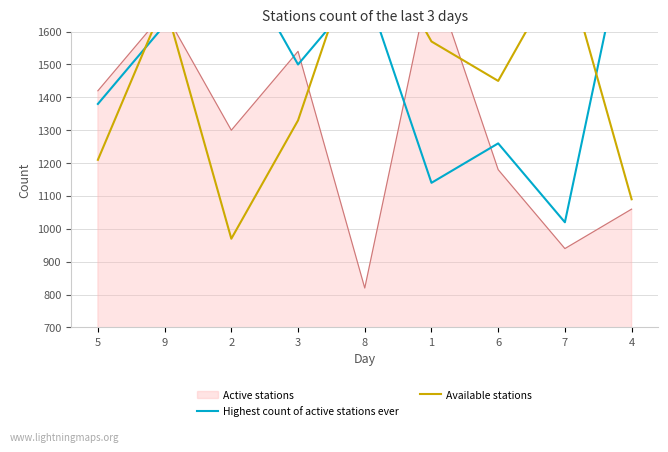

Which series has the largest total across all categories?

Highest count of active stations ever